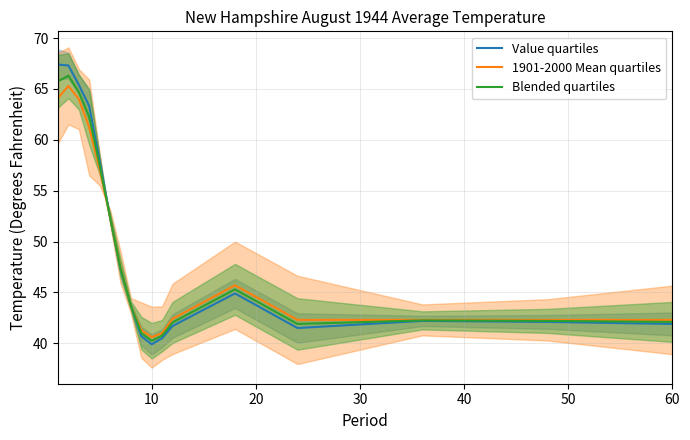

The value of 1901-2000 Mean quartiles at 10 is 59.7. True or false?

False